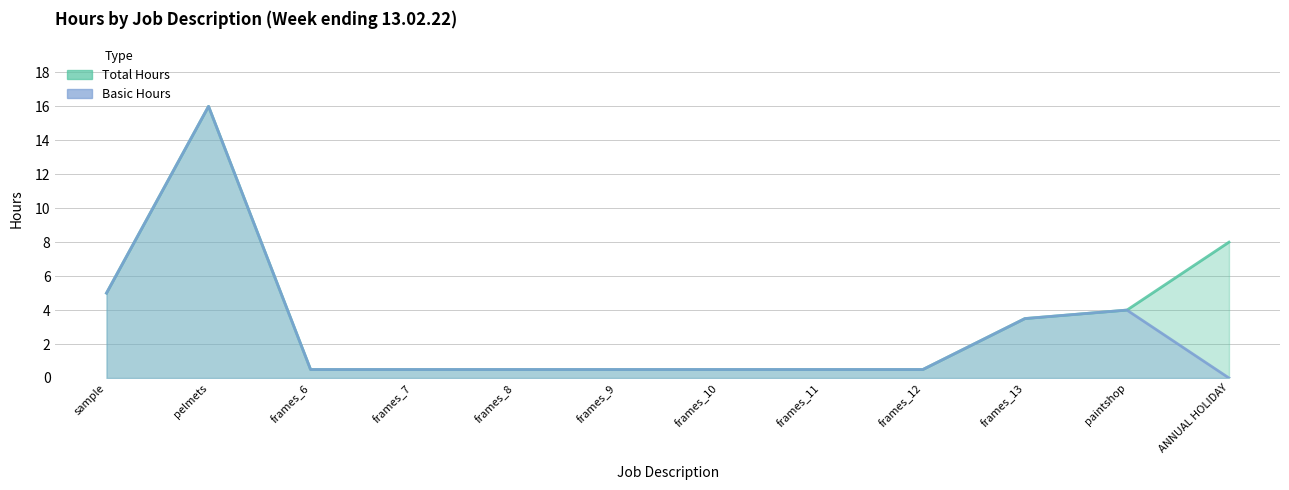

True or false: Total Hours and Basic Hours intersect in this chart.

False